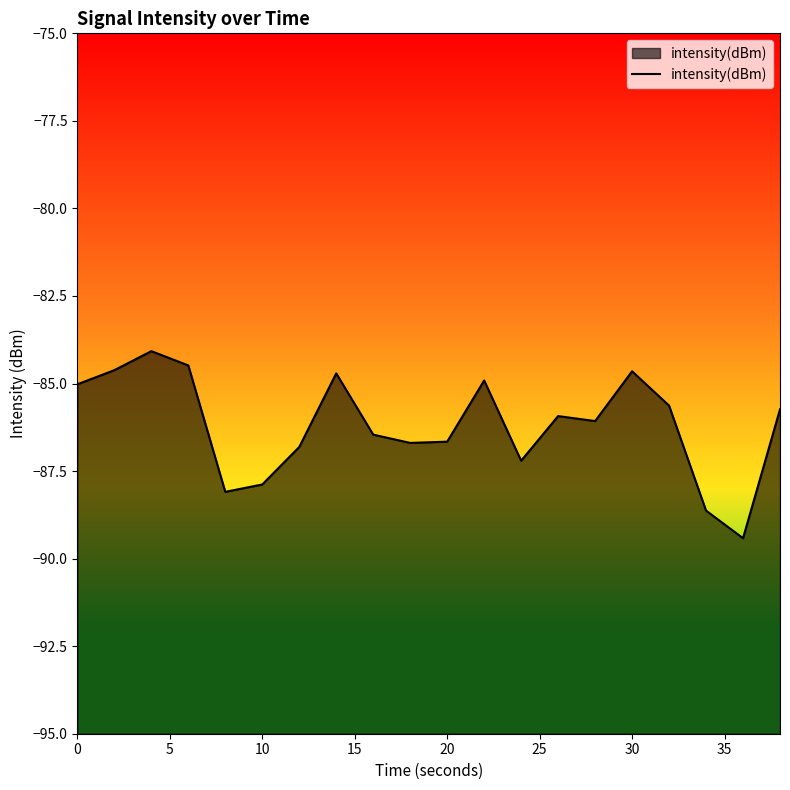

What is the minimum value shown in the chart?

-89.4